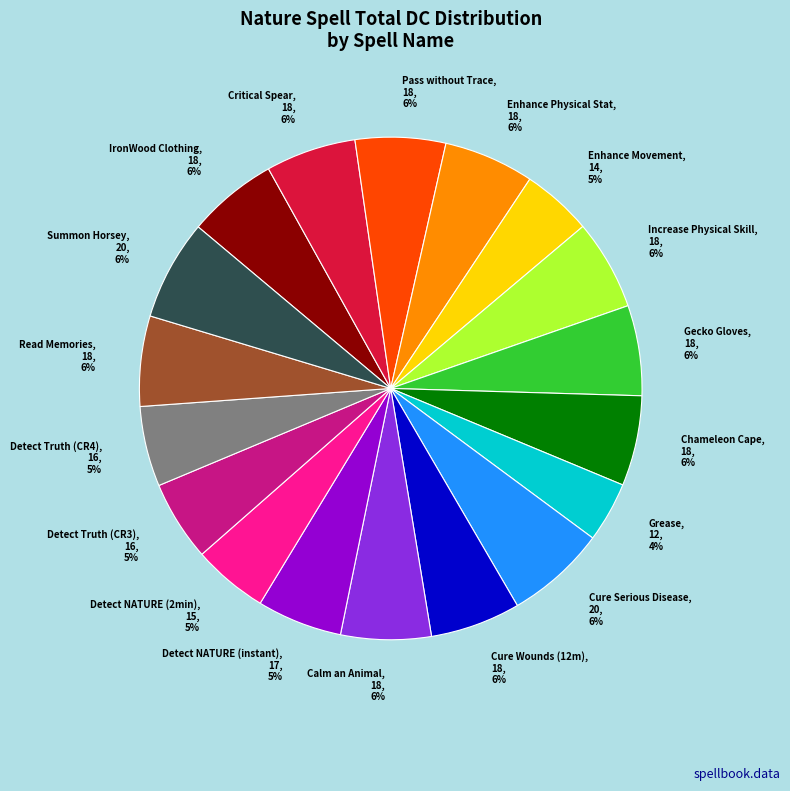

How many segments does this pie chart have?

18